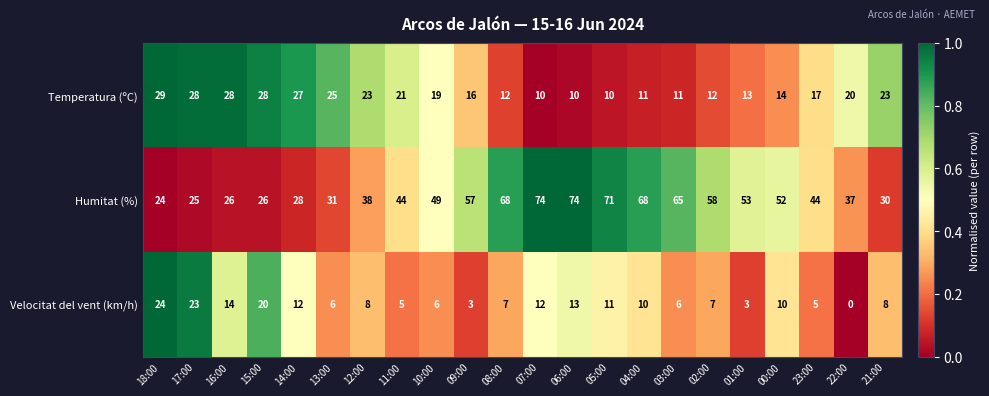

What is the total value across all series at 02:00?

77